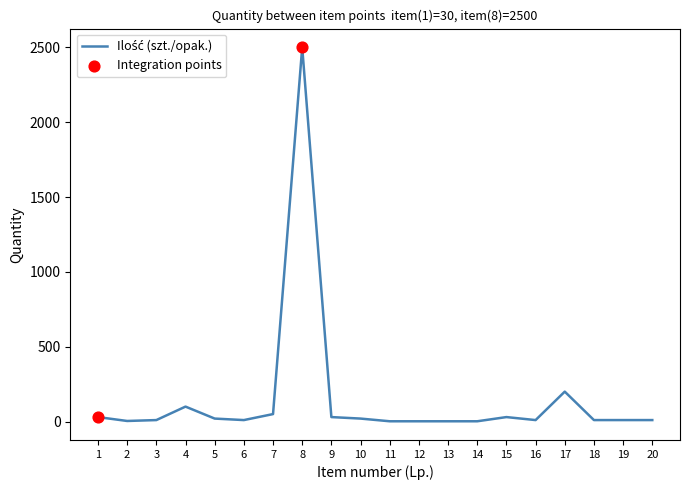

What is the difference between the maximum and minimum values?

2498